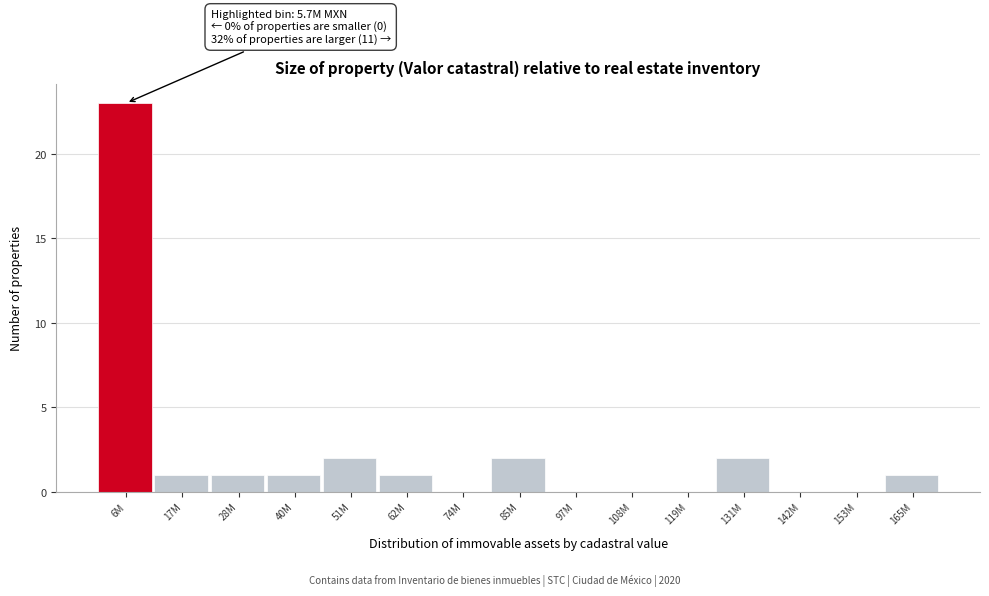

Reading right to left, extract all data points from this chart.

165M=1	153M=0	142M=0	131M=2	119M=0	108M=0	97M=0	85M=2	74M=0	62M=1	51M=2	40M=1	28M=1	17M=1	6M=23